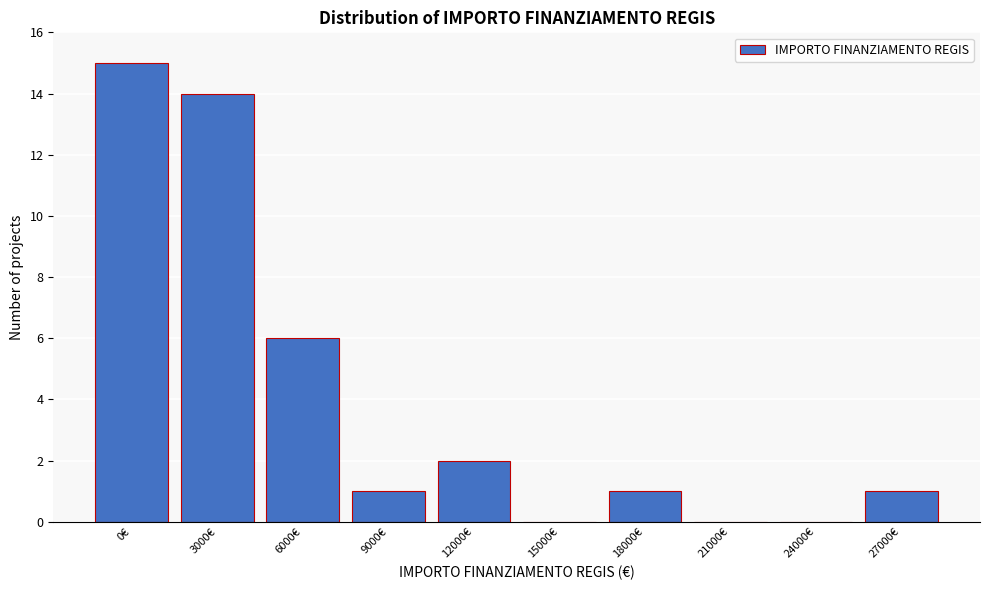

Reading left to right, transcribe all the data shown in this chart.

0€=15	3000€=14	6000€=6	9000€=1	12000€=2	15000€=0	18000€=1	21000€=0	24000€=0	27000€=1